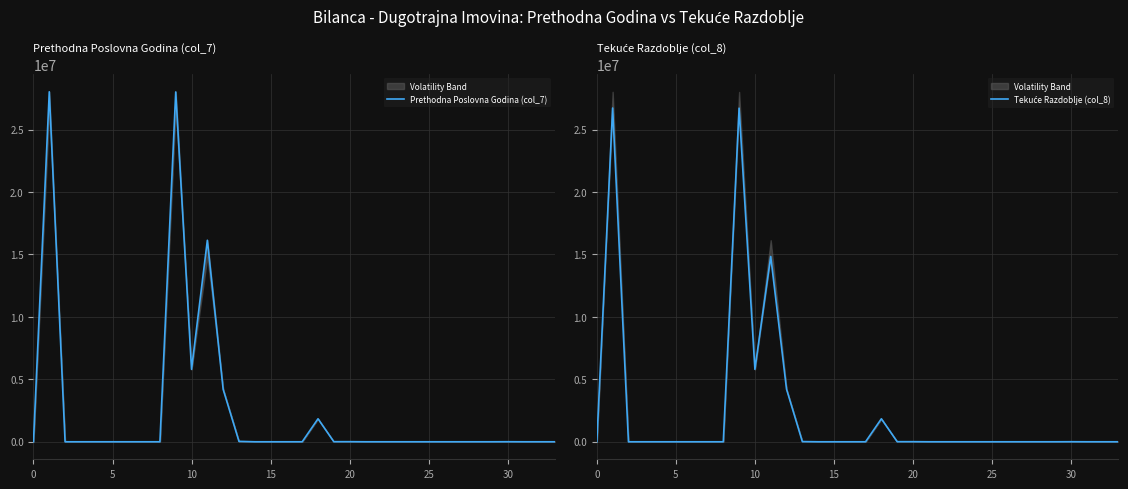

At 11, list the series in order from smallest to largest.

Tekuće Razdoblje (col_8), Prethodna Poslovna Godina (col_7)